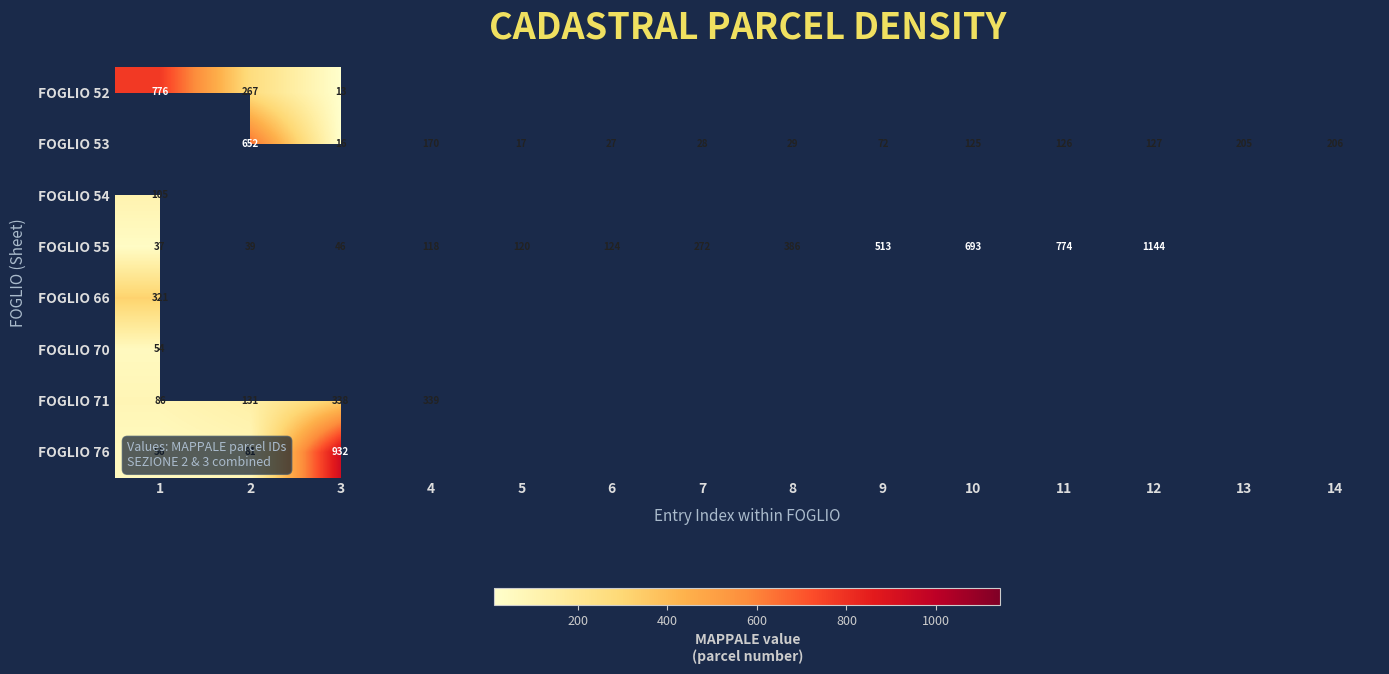

Is the value of FOGLIO 55 at 9 greater than the value of FOGLIO 53 at 12?

Yes